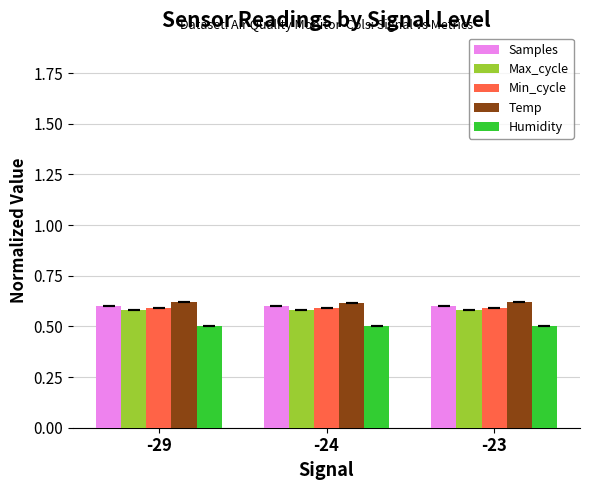

What is the sum of the Max_cycle values at -29 and -24?

1.2